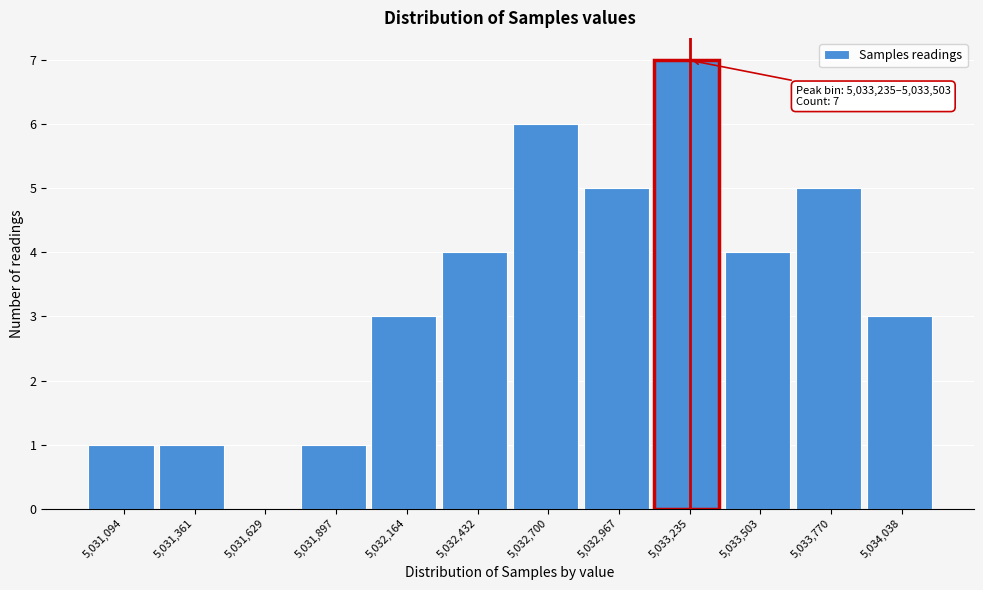

Reading left to right, extract all data points from this chart.

5,031,094=1	5,031,361=1	5,031,629=0	5,031,897=1	5,032,164=3	5,032,432=4	5,032,700=6	5,032,967=5	5,033,235=7	5,033,503=4	5,033,770=5	5,034,038=3